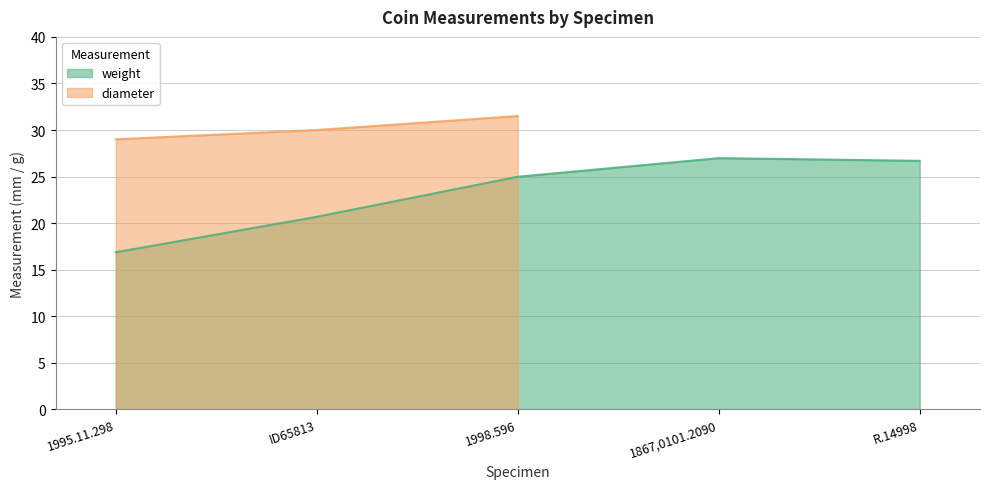

Where does the data first go above 24?

1998.596